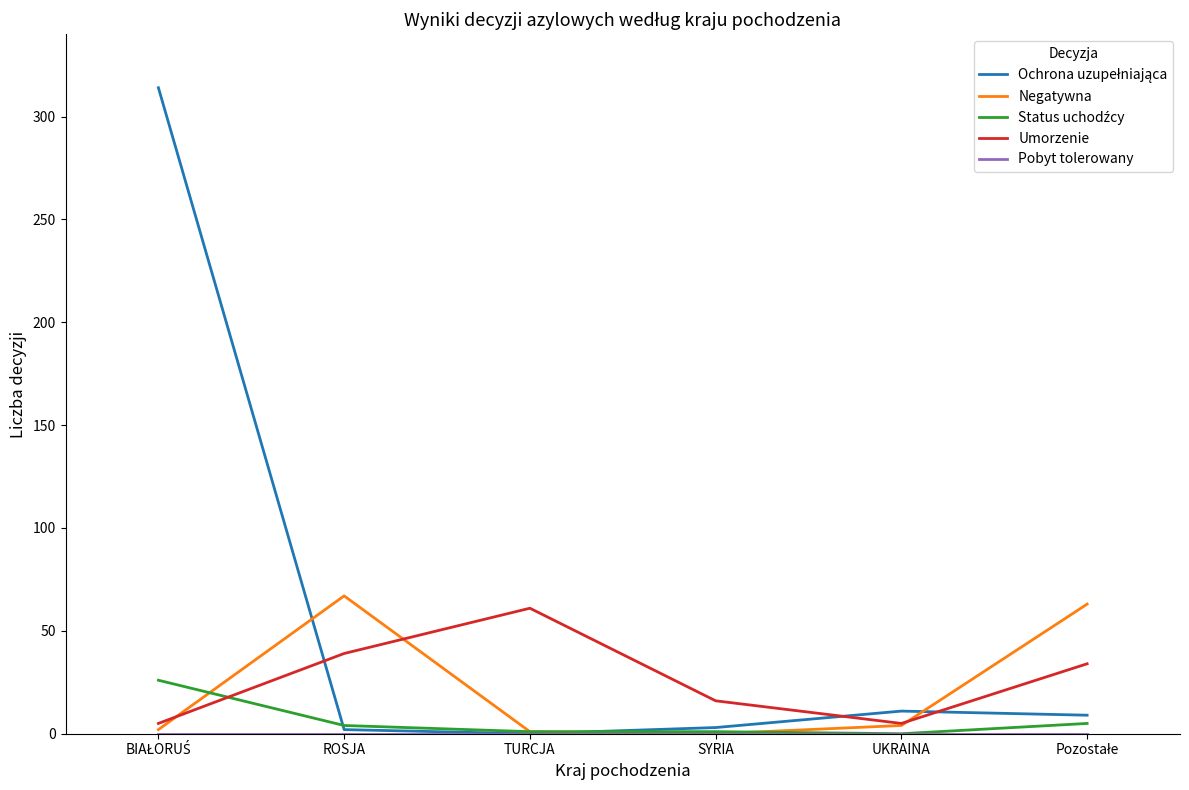

The value of Umorzenie at ROSJA is 39. True or false?

True